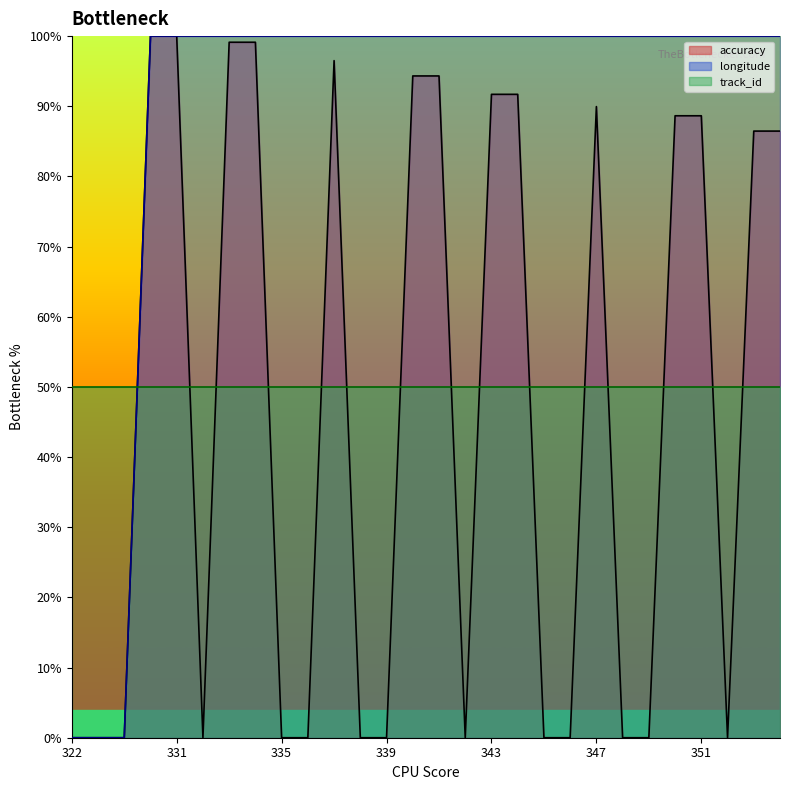

Which label corresponds to the largest value in the chart?

330